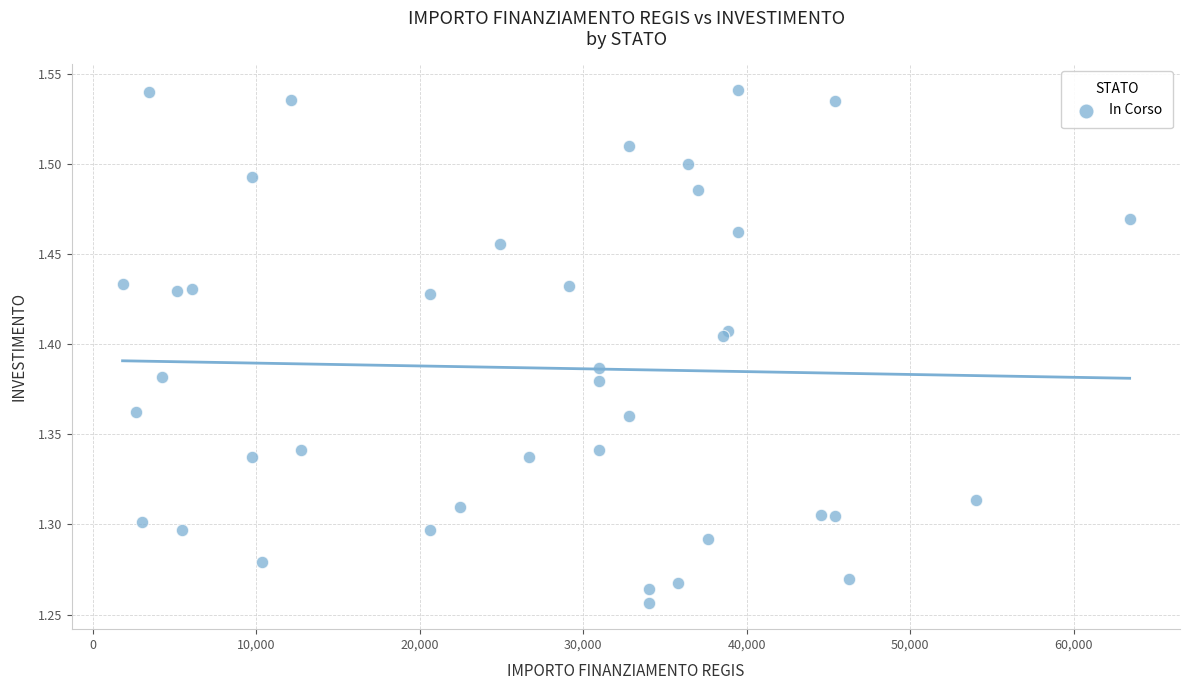

What is the range of X values (max minus min)?

61597.0